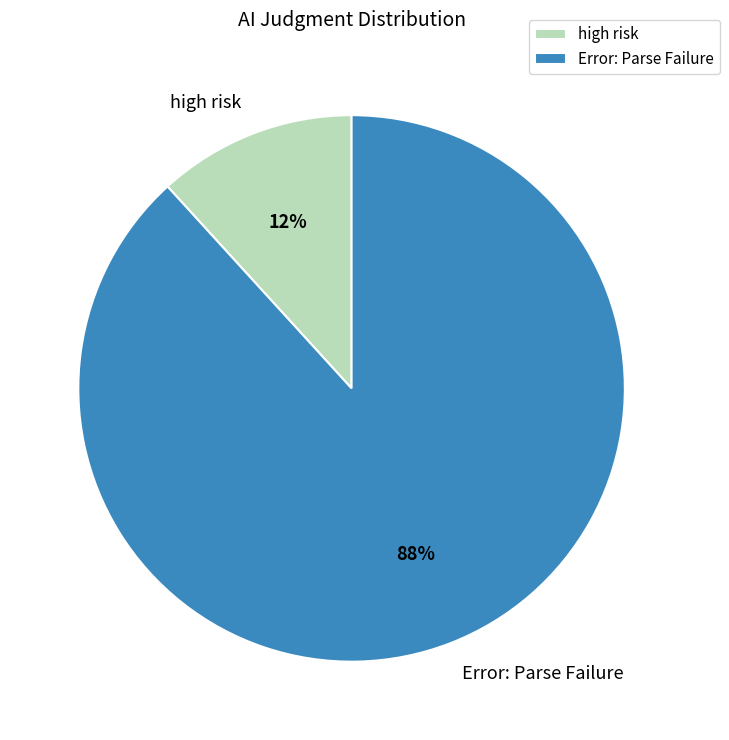

To the nearest percent, what percentage of the pie is Error: Parse Failure?

88%